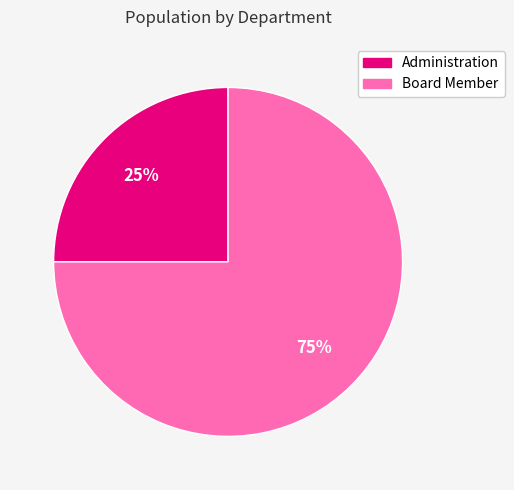

True or false: Board Member accounts for 75% of the total.

True